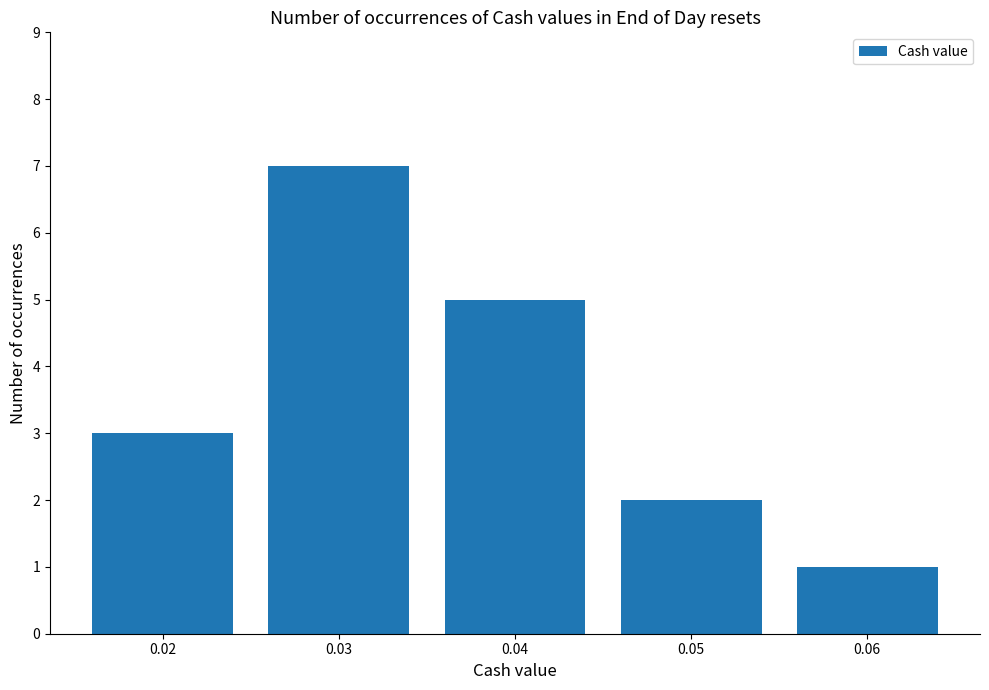

Which label corresponds to the smallest value in the chart?

0.06